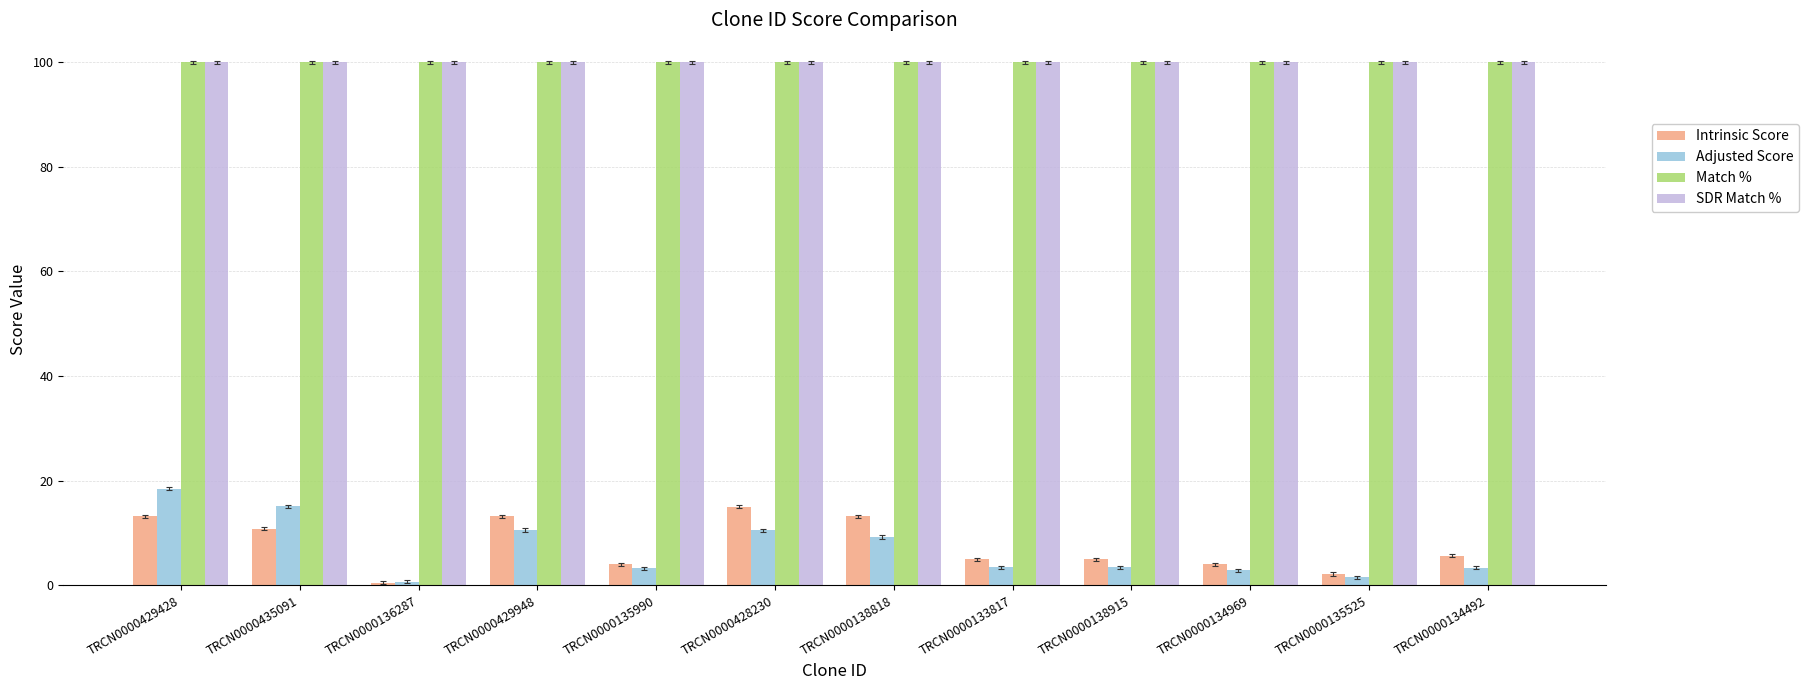

How many bars are there in total?

48